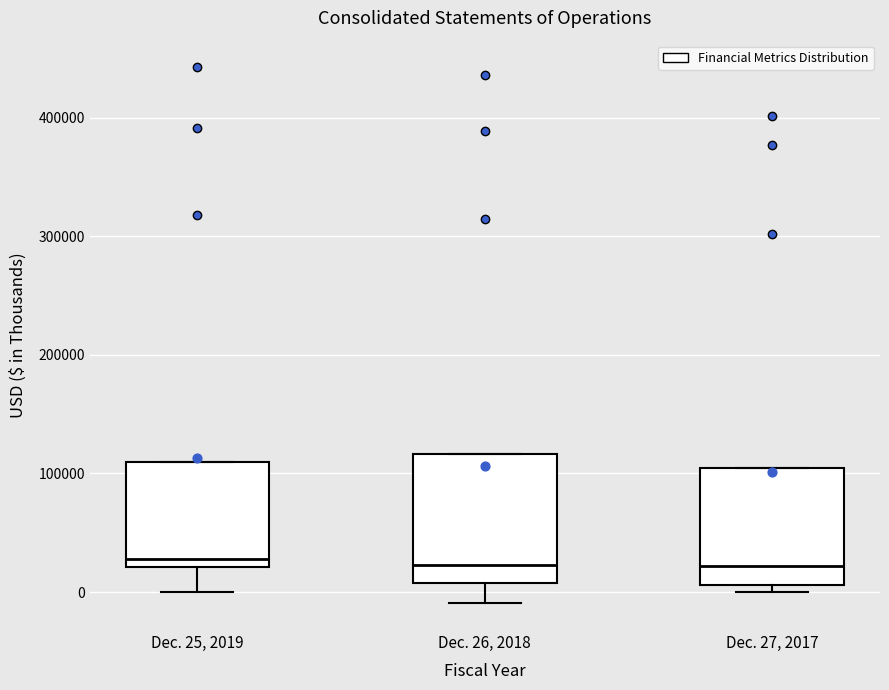

Reading left to right, transcribe this box plot: for each box, give where its median line is, the range the box spans, and where its two whiskers end, as read against the y-axis. The values are not printed on the chart, so give them approximately, as read against the axis.

Dec. 25, 2019: median 30000, box 20000 to 110000, whiskers 0 to 110000
Dec. 26, 2018: median 20000, box 10000 to 120000, whiskers -10000 to 120000
Dec. 27, 2017: median 20000, box 10000 to 100000, whiskers 0 to 100000